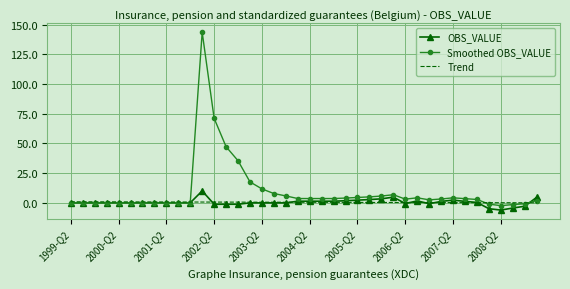

After their last crossing, which series has the higher values: Smoothed OBS_VALUE or OBS_VALUE?

OBS_VALUE